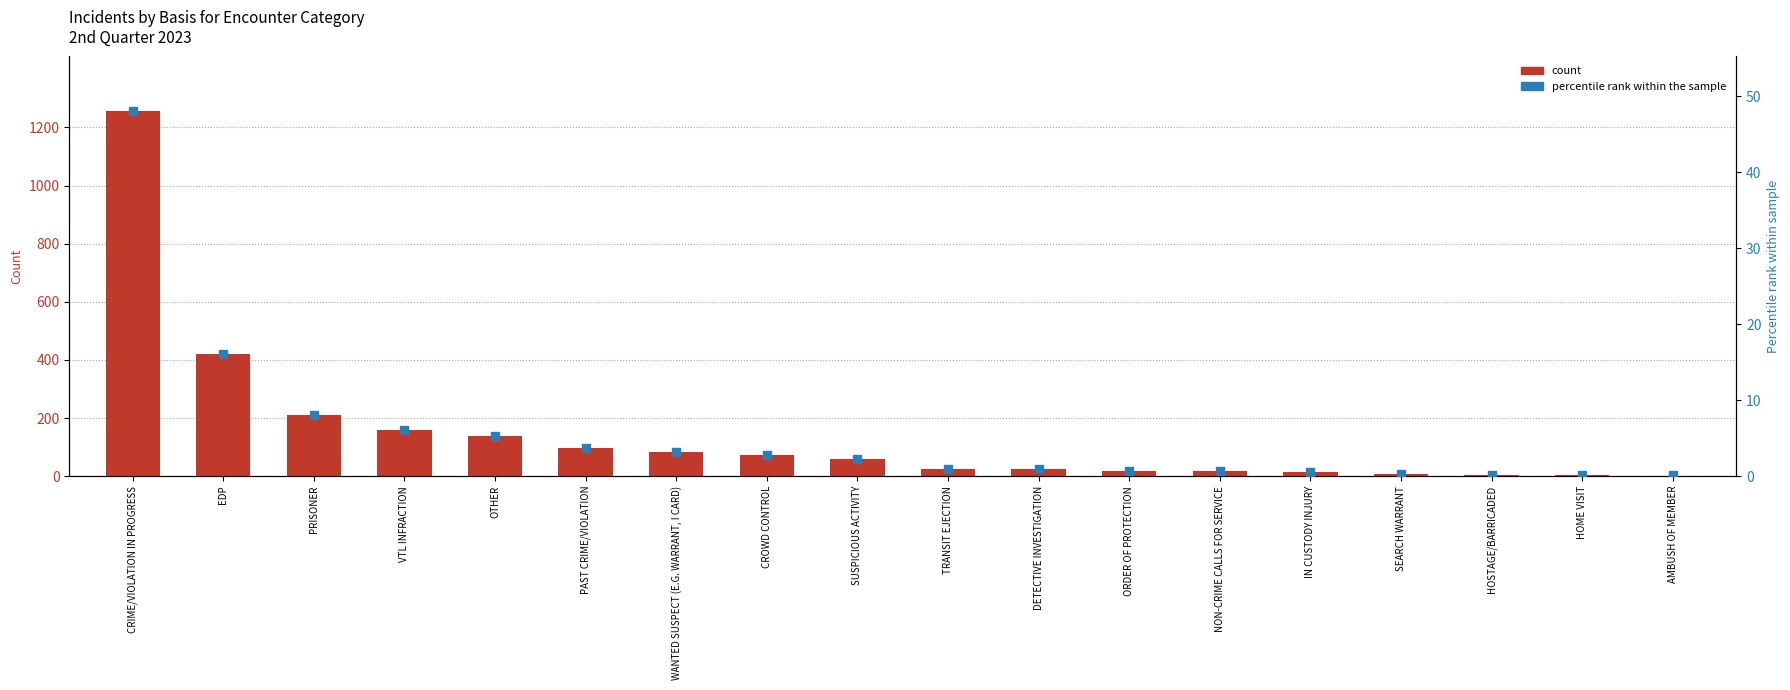

Which series has the largest Y range (max minus min)?

count